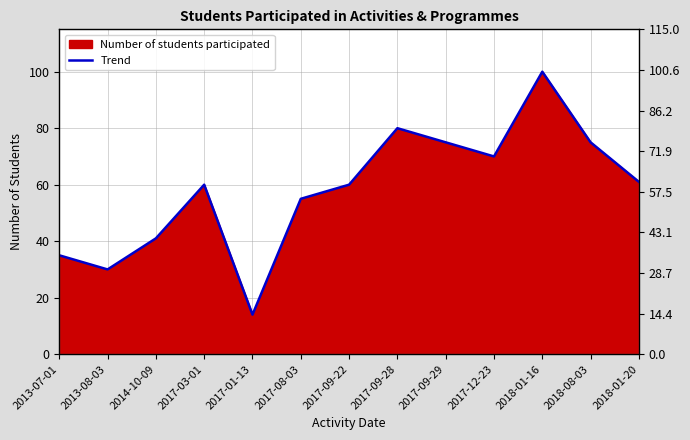

What value does the data have at 2017-09-28, to the nearest 5?

80